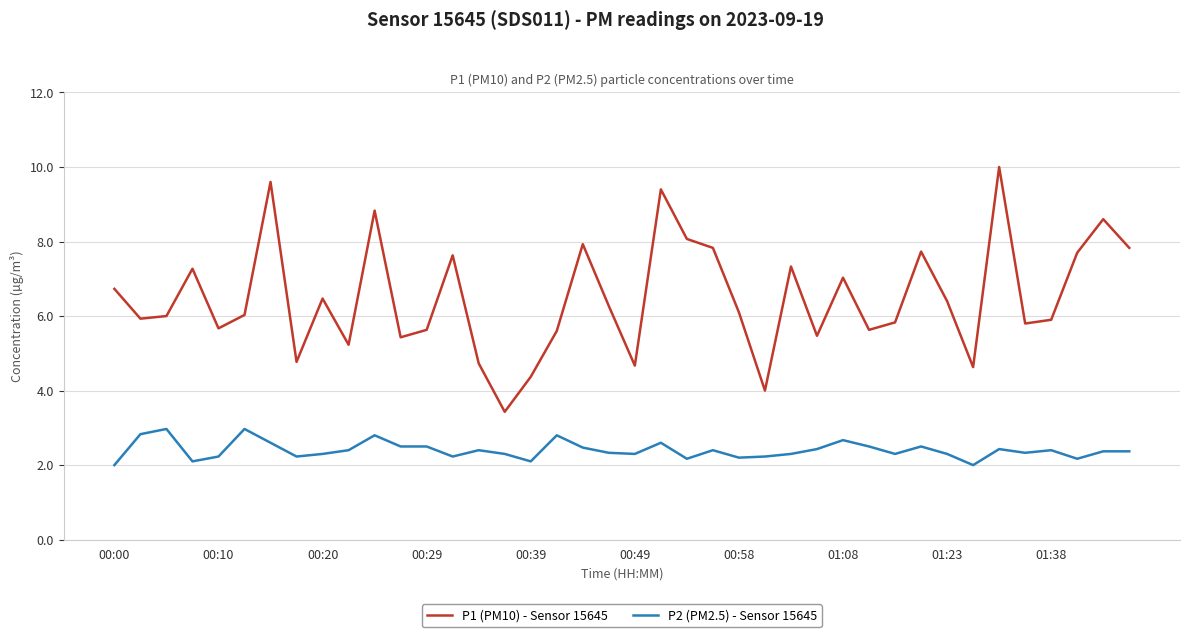

What is the maximum value for P2 (PM2.5) - Sensor 15645?

3.0